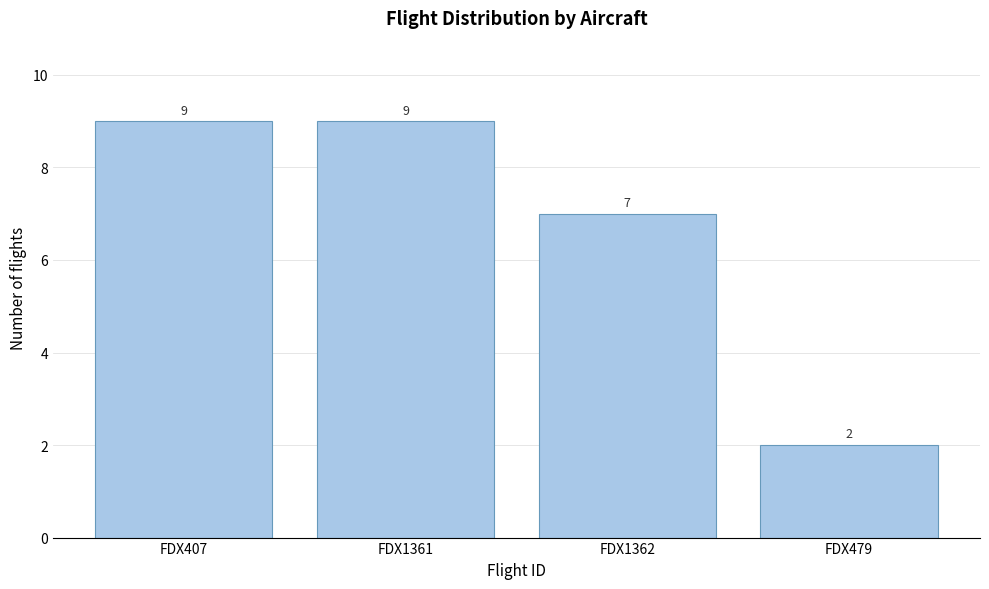

Reading right to left, transcribe all the data shown in this chart.

FDX479=2	FDX1362=7	FDX1361=9	FDX407=9